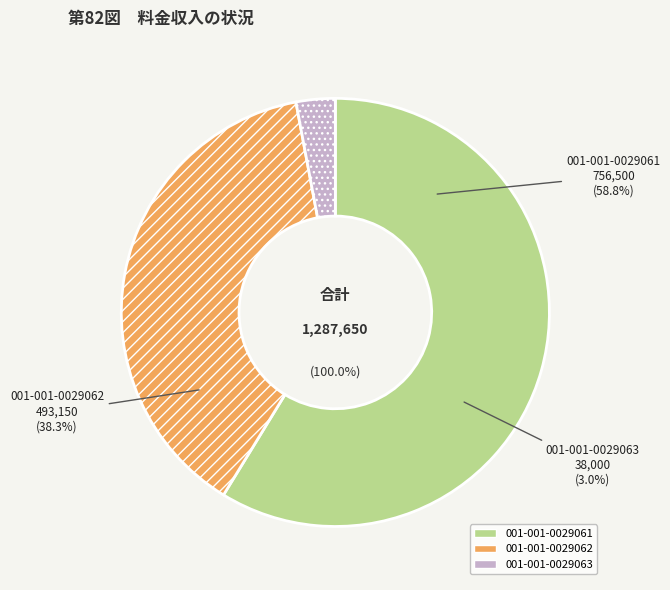

What is the change in value from 001-001-0029062 to 001-001-0029063?

-455150